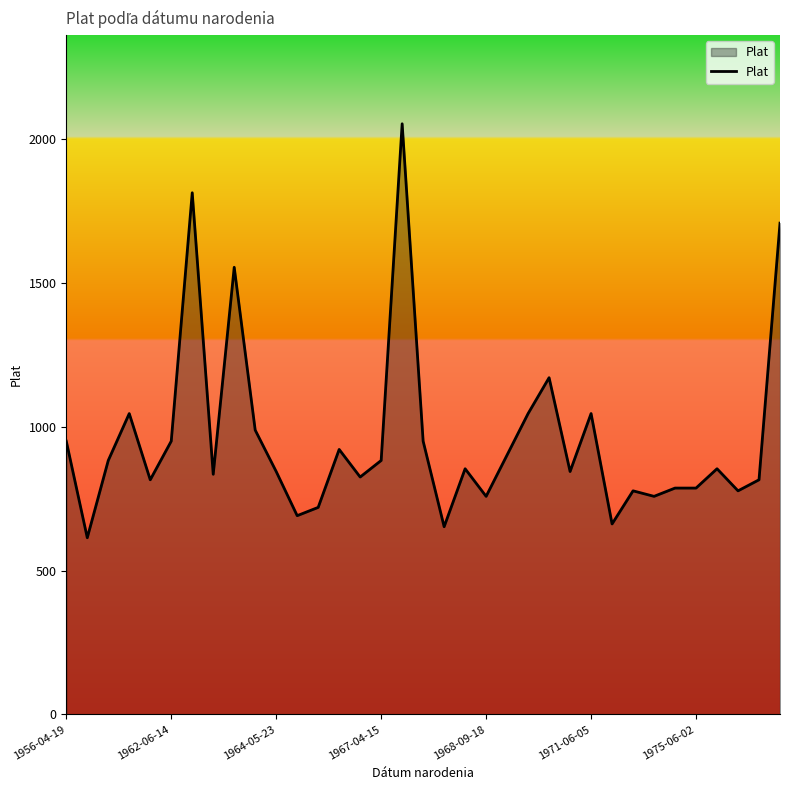

What is the difference between the second highest and minimum values?

1200.0